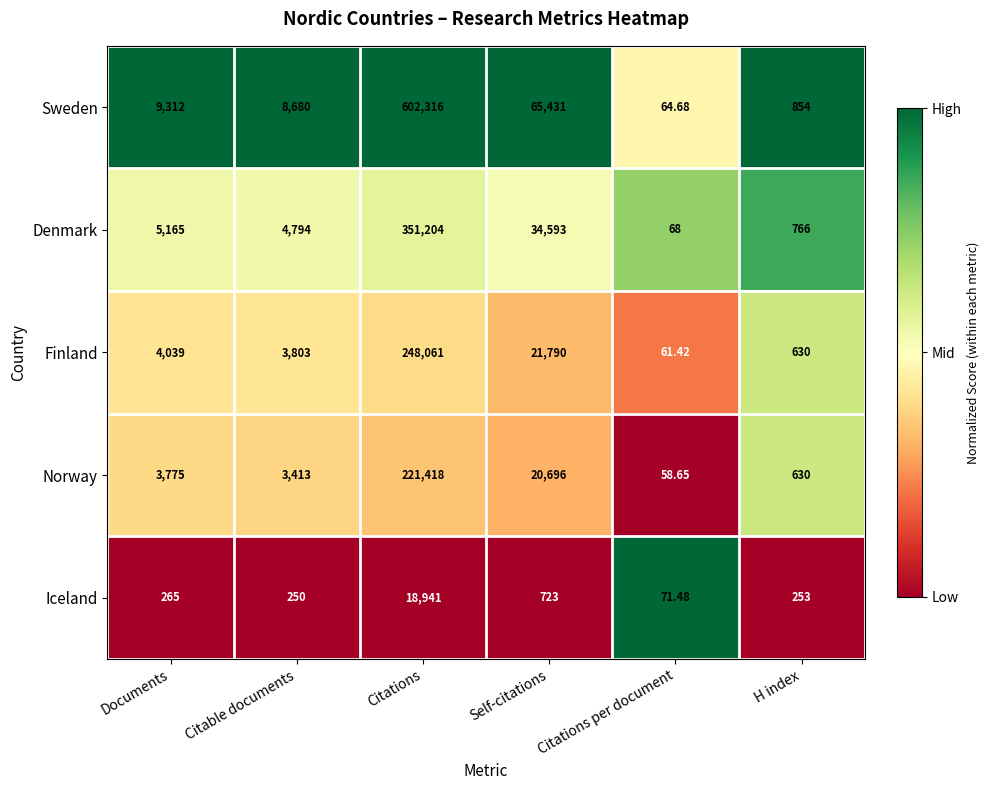

Which category has the lowest value in the Iceland series?

Citations per document